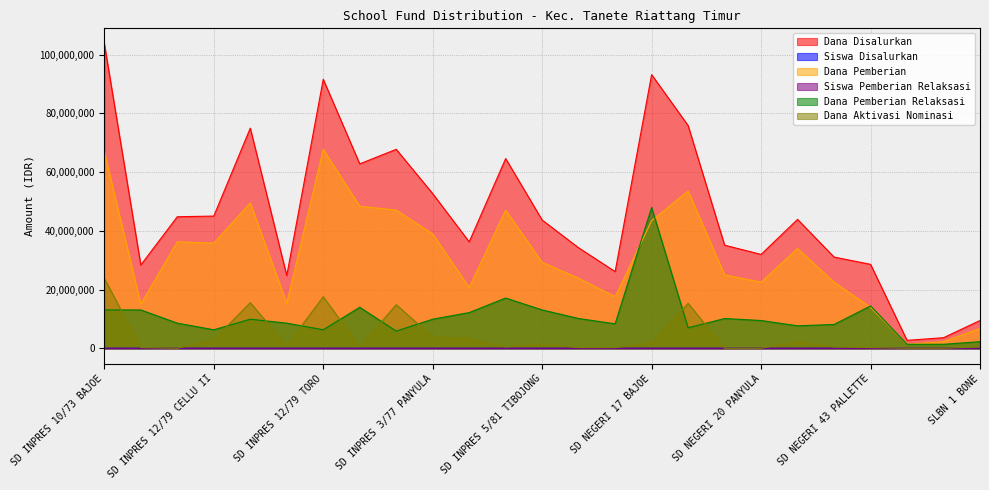

At which category does Dana Pemberian Relaksasi reach its first local peak?

SD INPRES 12/79 LONRAE